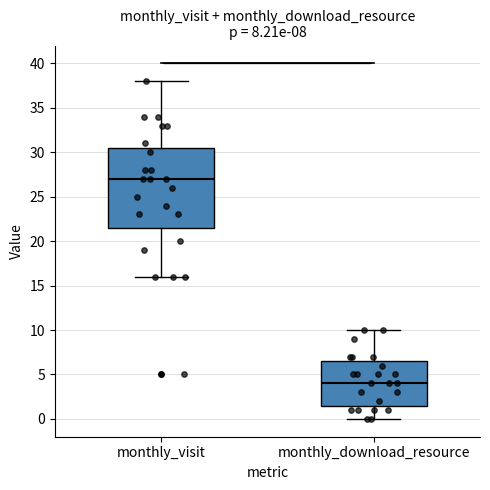

Which box's median line is the highest?

monthly_visit